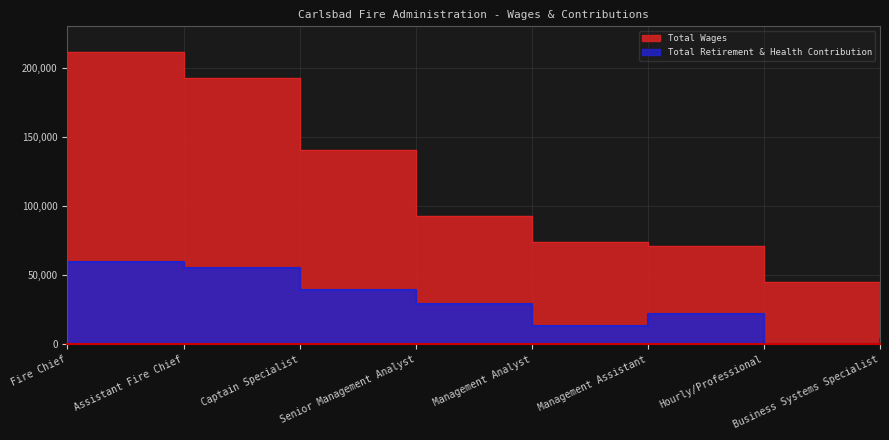

Which series changed the most between Senior Management Analyst and Management Assistant?

Total Wages